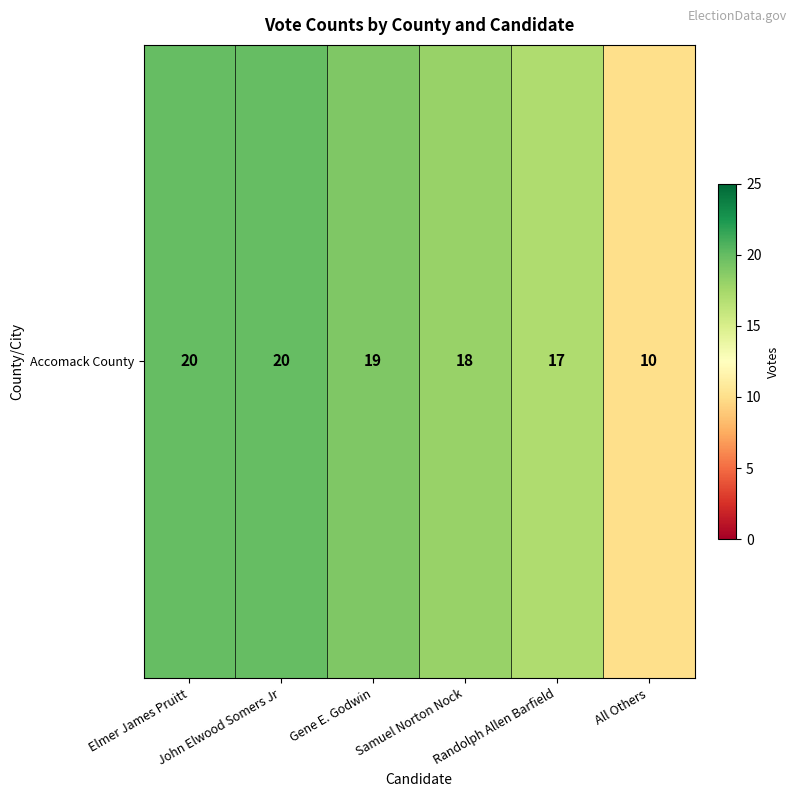

At which label does the data first exceed 19?

Elmer James Pruitt